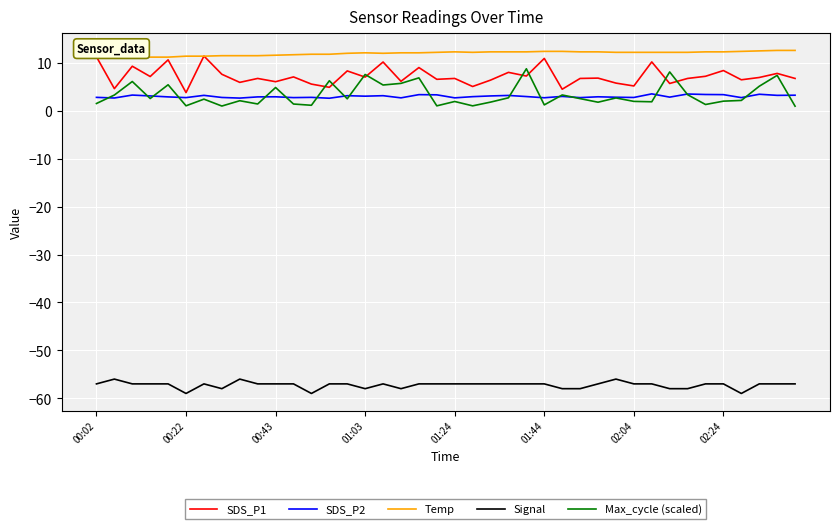

Which series has the largest total across all categories?

Temp